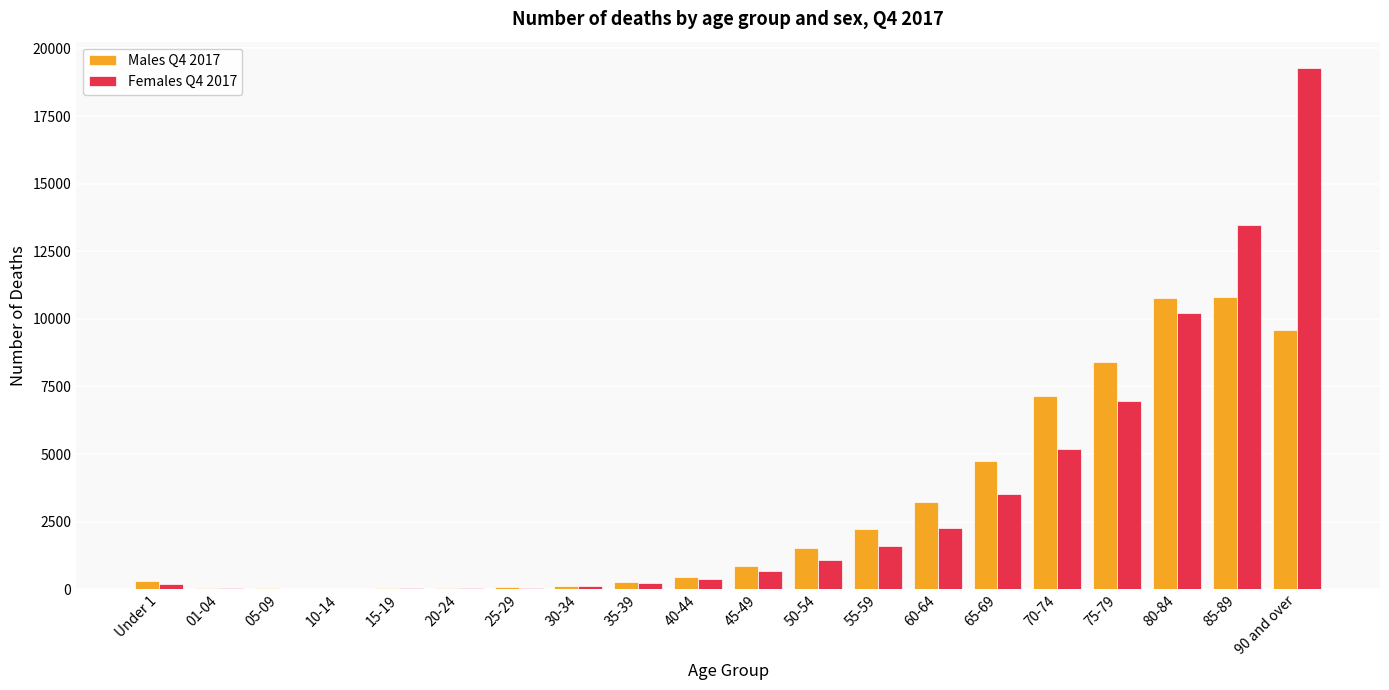

Which label corresponds to the largest value in the chart?

90 and over